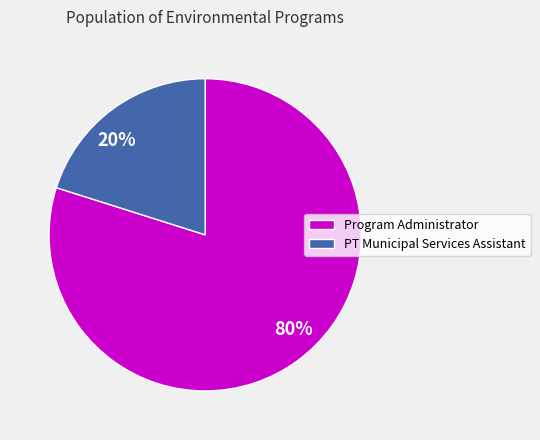

To the nearest percent, what portion does PT Municipal Services Assistant represent?

20%